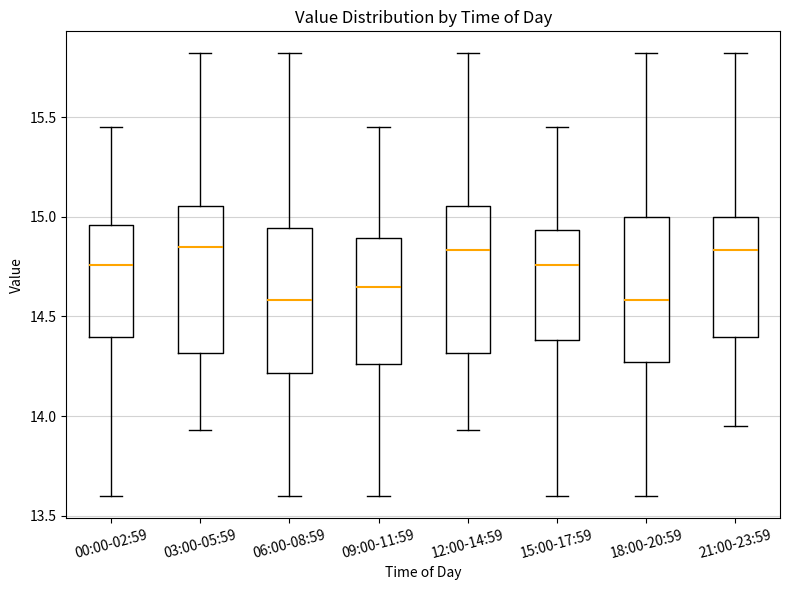

Where does the upper whisker of the box for 00:00-02:59 end on the y-axis? The values are not printed on the chart, so give them approximately, as read against the axis.

15.45